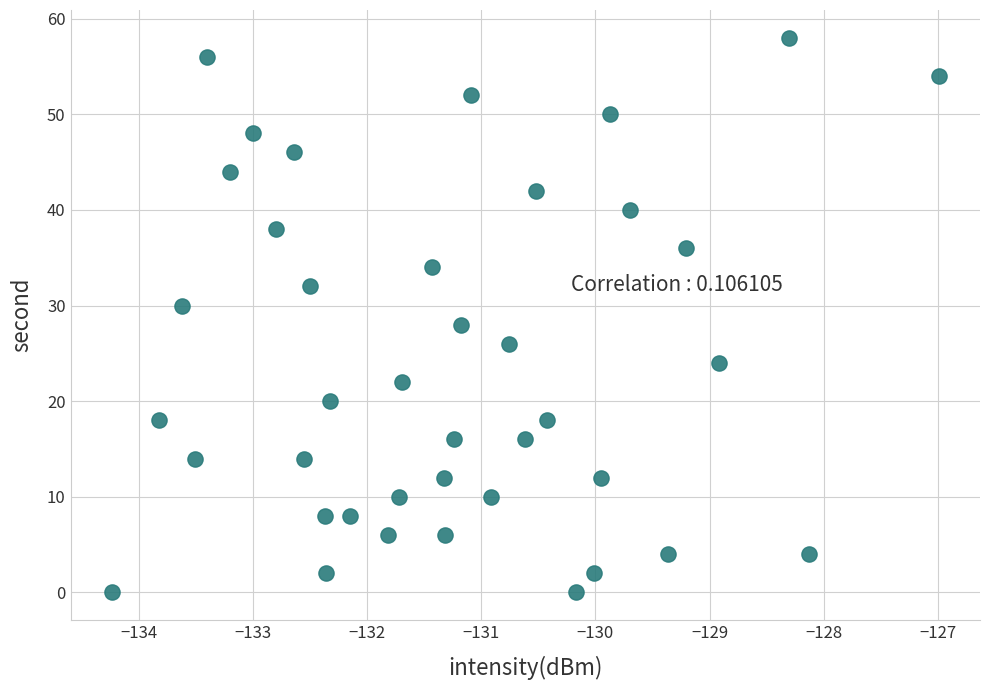

What is the range of Y values (max minus min)?

58